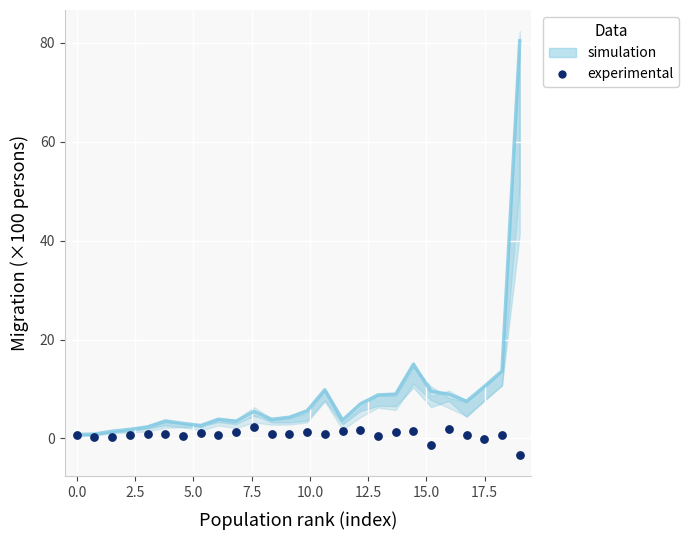

What is the range of X values (max minus min)?

19.0